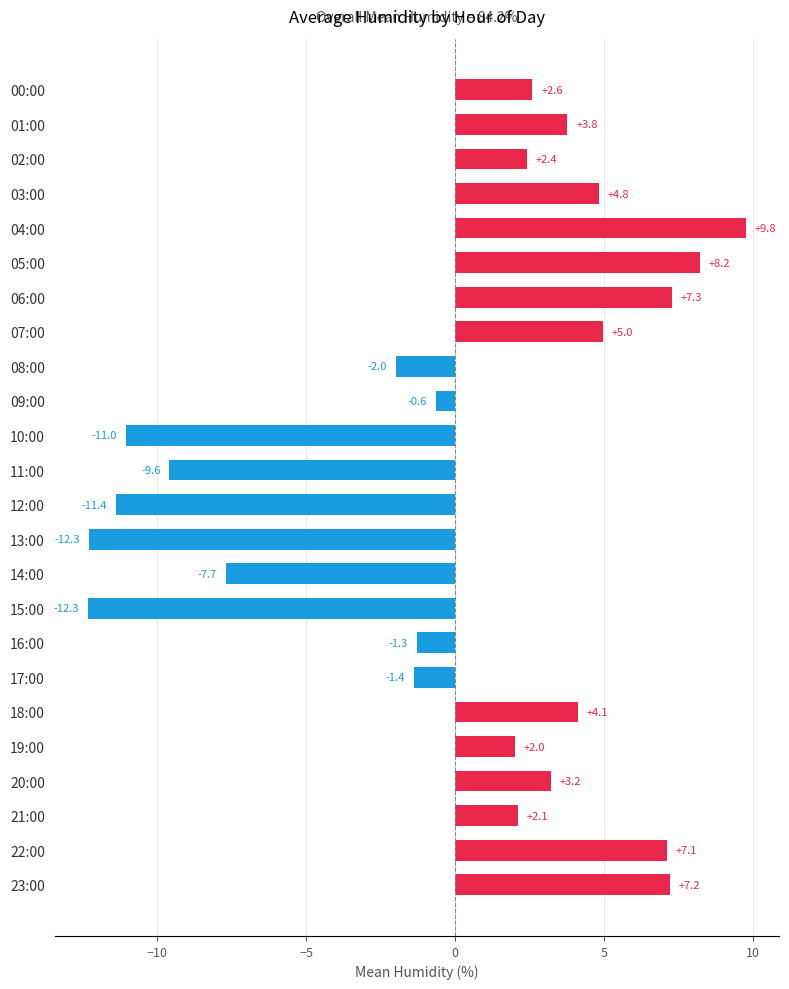

Between 18:00 and 15:00, which is larger?

18:00